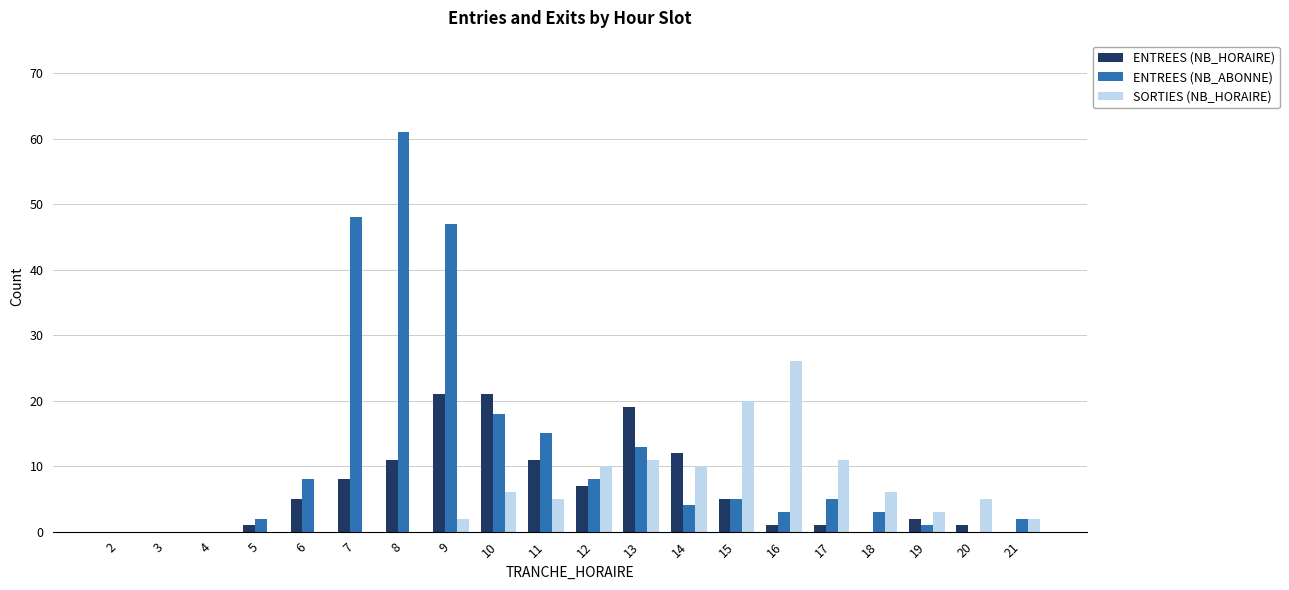

True or false: ENTREES (NB_ABONNE) has a value of 8 at 15.

False